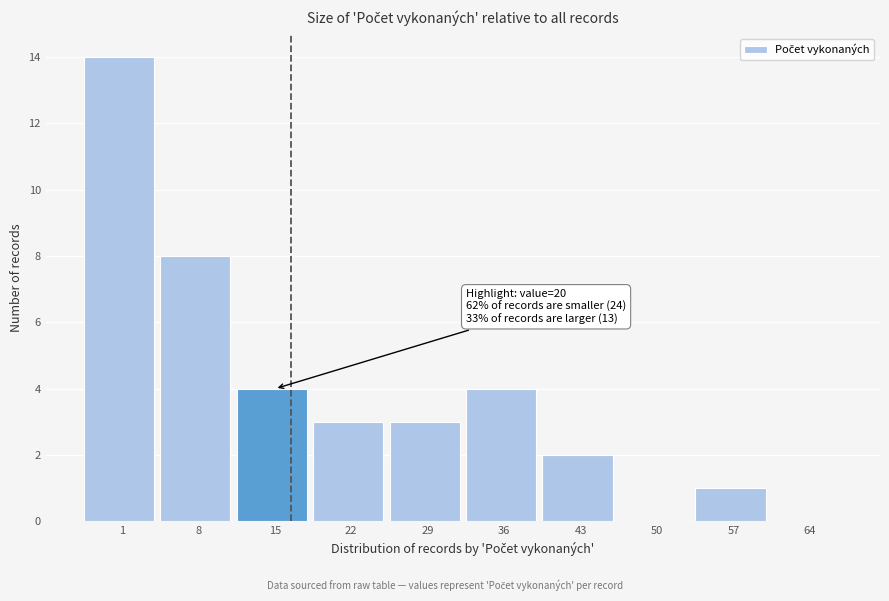

Reading right to left, extract all data points from this chart.

64=0	57=1	50=0	43=2	36=4	29=3	22=3	15=4	8=8	1=14